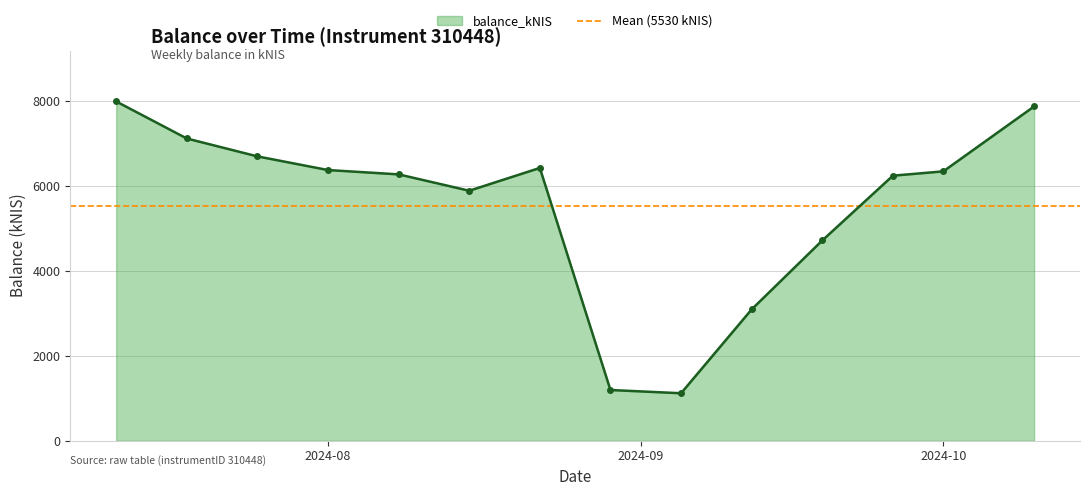

The value of balance_kNIS at 2024-10 is 6350.3. True or false?

True